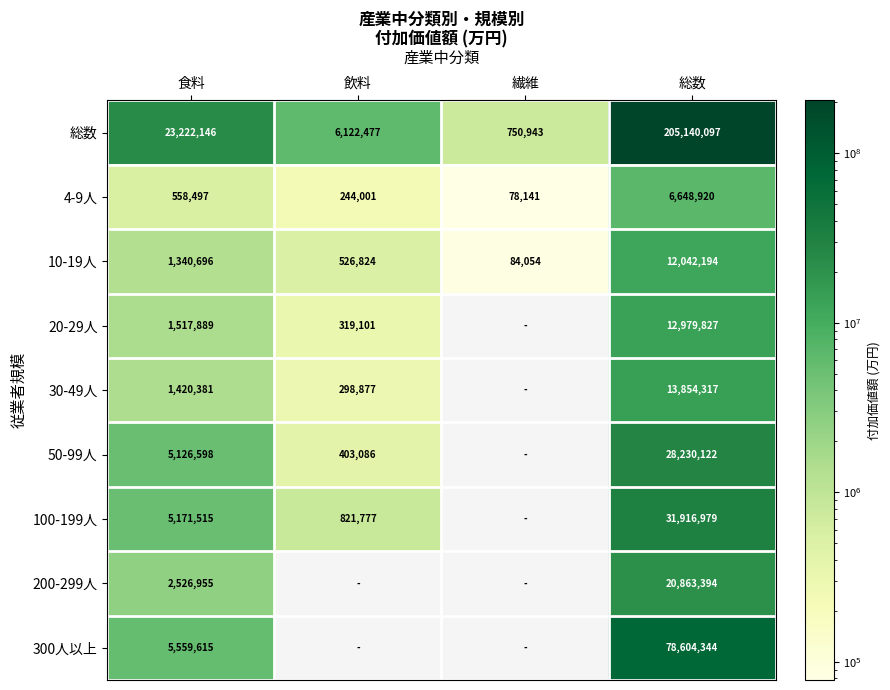

Is the value of 100-199人 at 食料 greater than the value of 50-99人 at 食料?

Yes